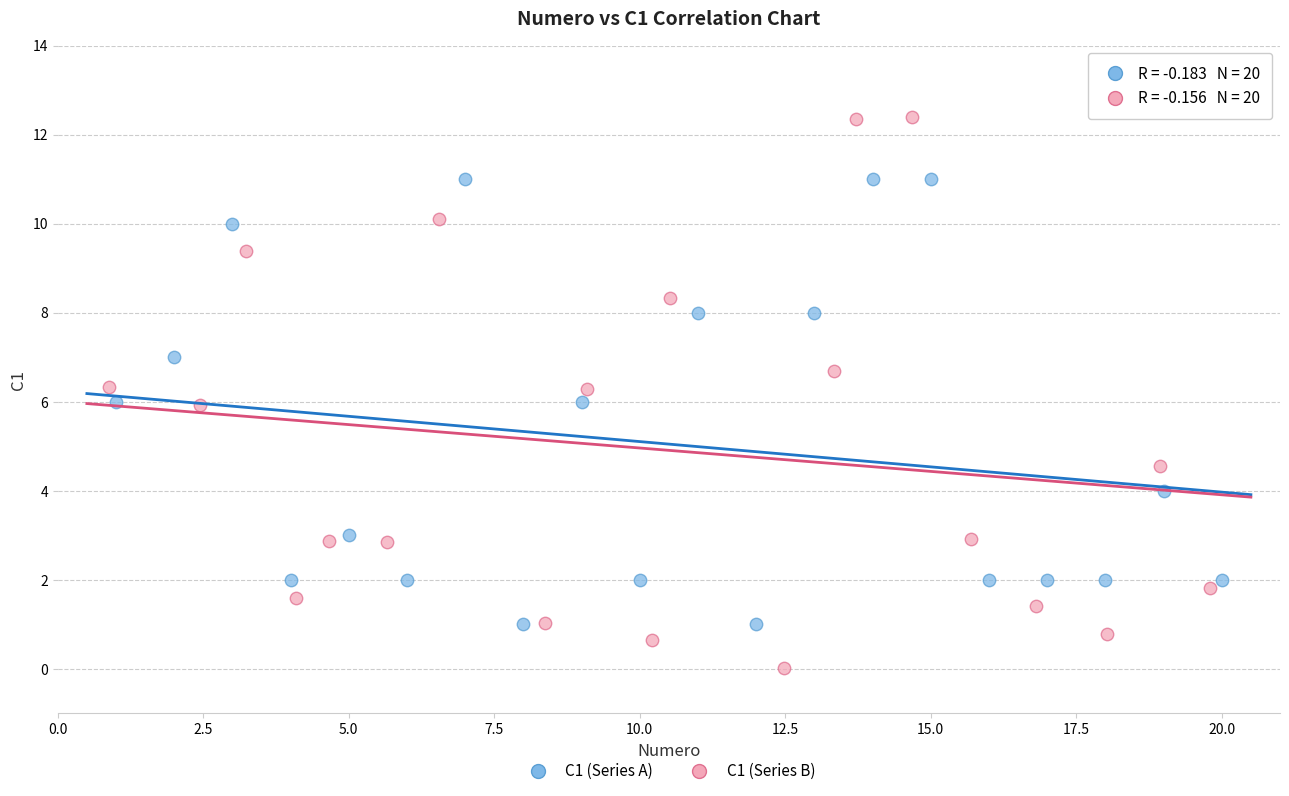

Which series reaches the minimum Y coordinate?

C1 (Series B)